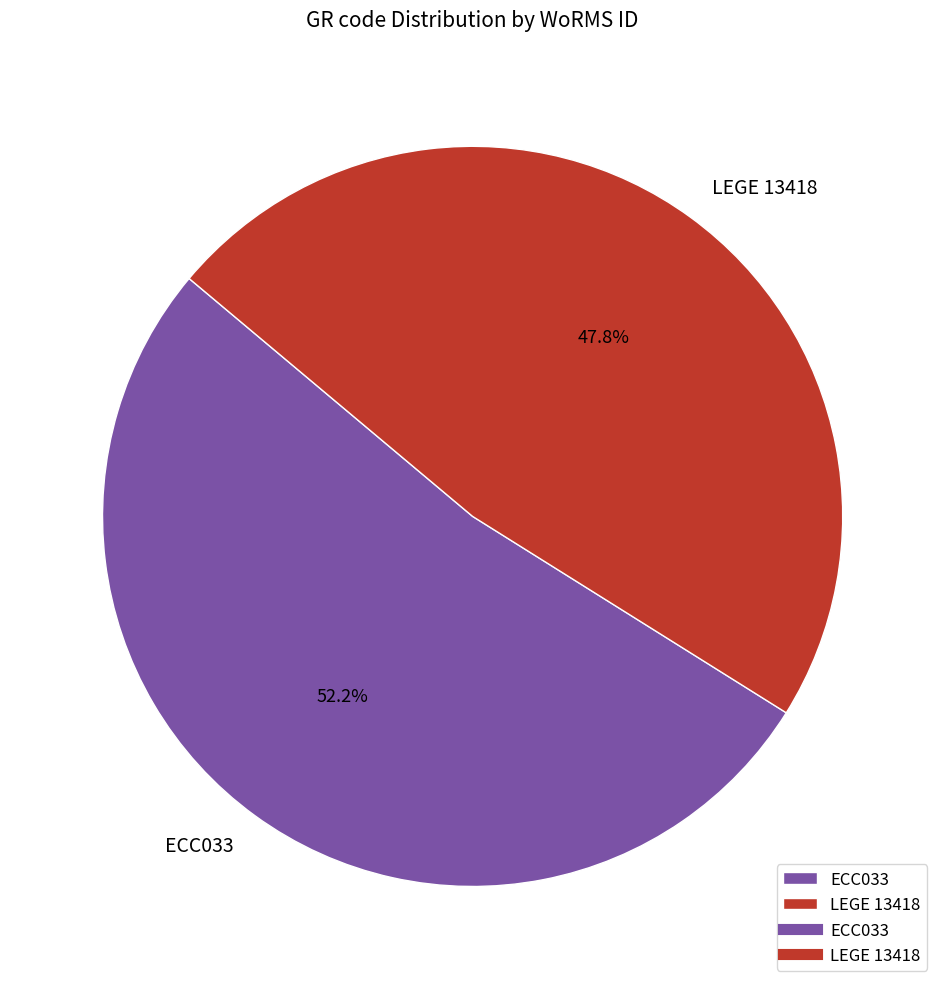

Is it true that ECC033 is 57% of the pie?

False